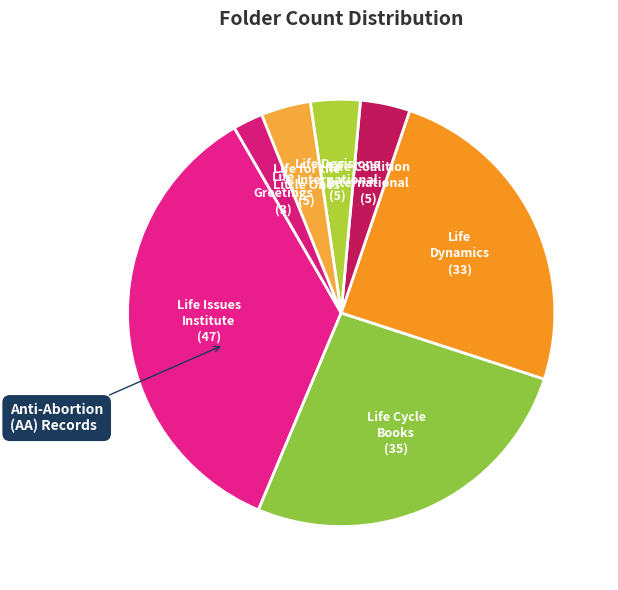

Which category has the biggest portion of the pie?

Life Issues Institute